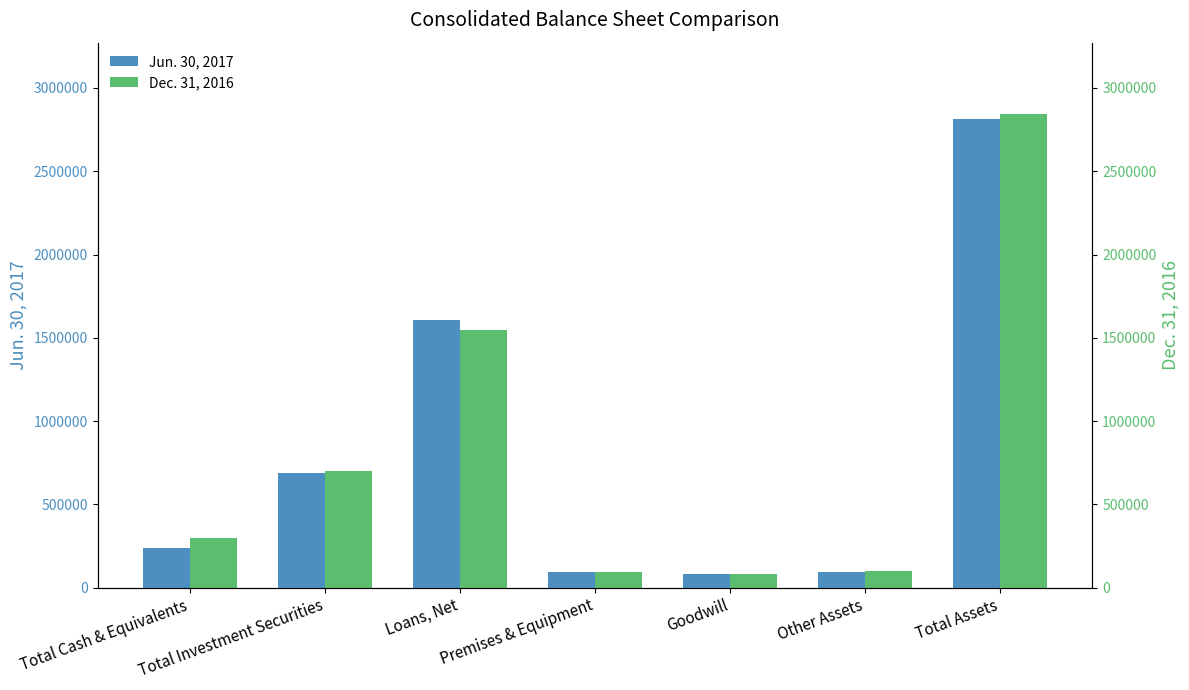

At which label does Dec. 31, 2016 reach its minimum?

Goodwill